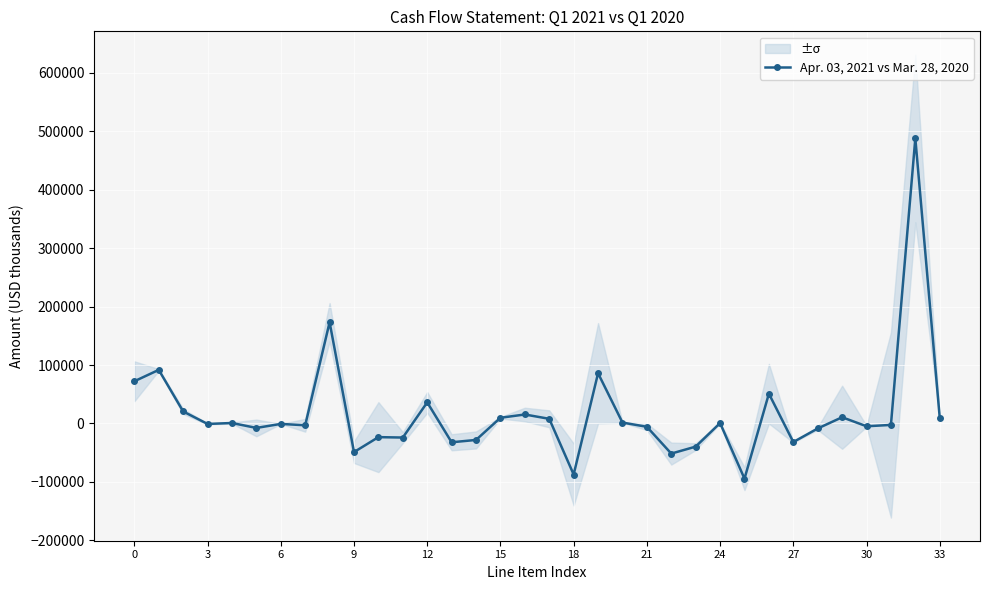

The chart shows a value of 864977 at 32. True or false?

False